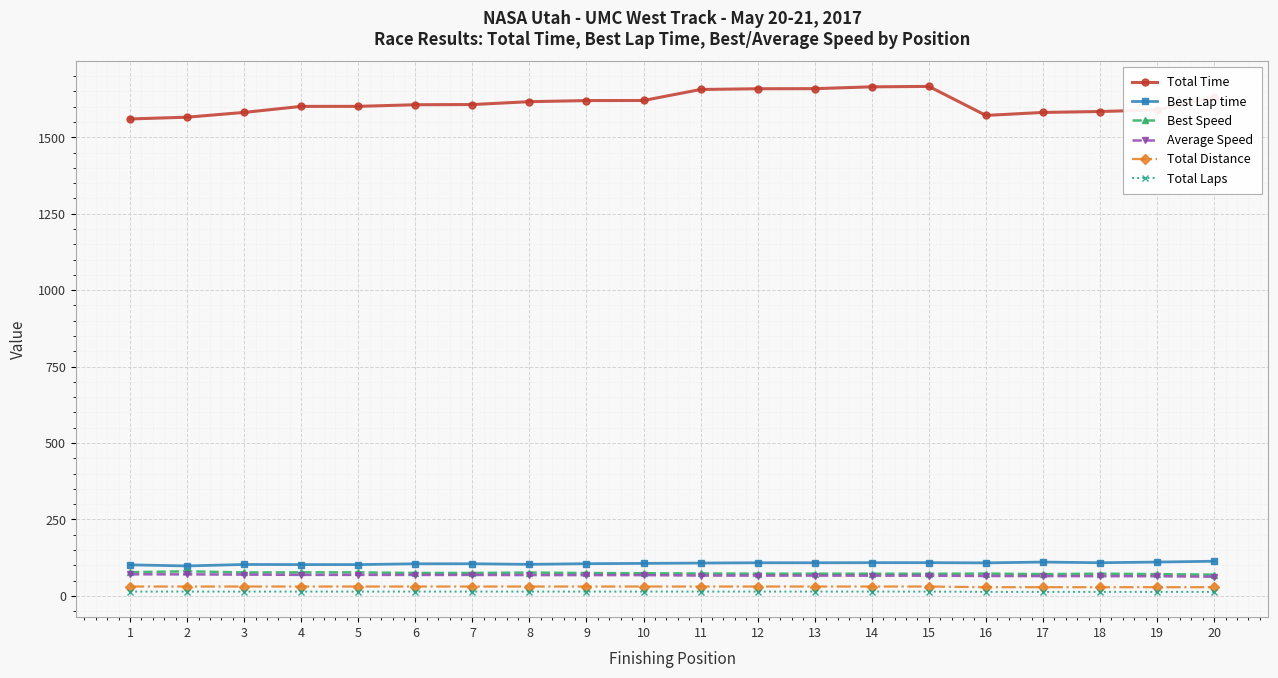

True or false: Total Distance and Best Speed intersect in this chart.

False